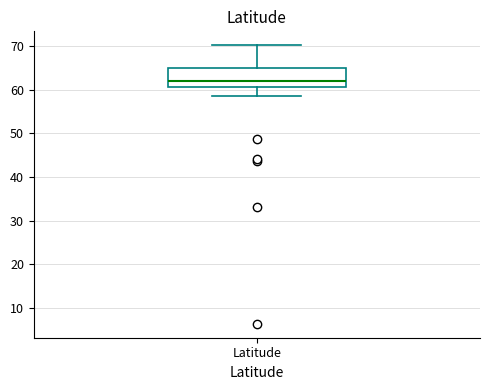

Transcribe this box plot: give where the median line is, the range the box spans, and where the two whiskers end, as read against the y-axis. The values are not printed on the chart, so give them approximately, as read against the axis.

median 62, box 61 to 65, whiskers 59 to 70